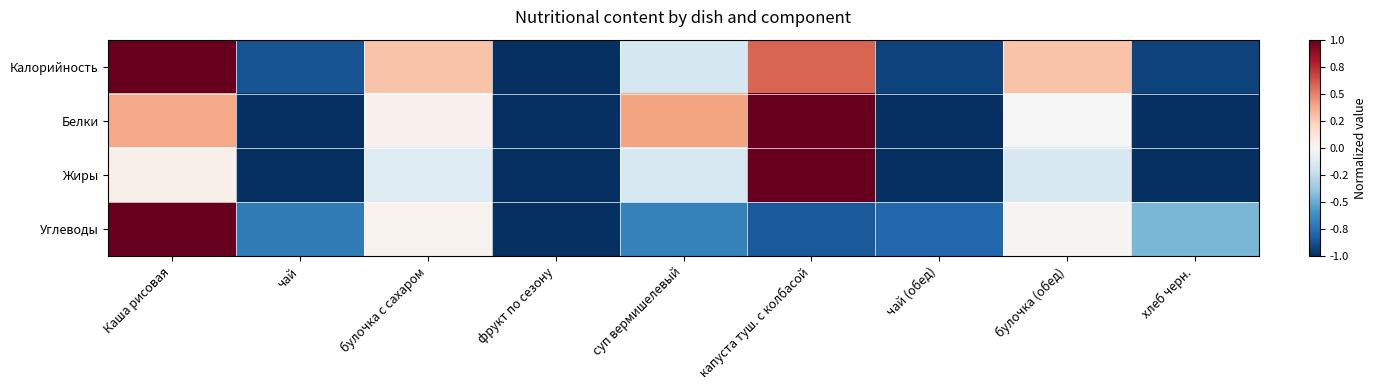

How many series are shown in this chart?

4